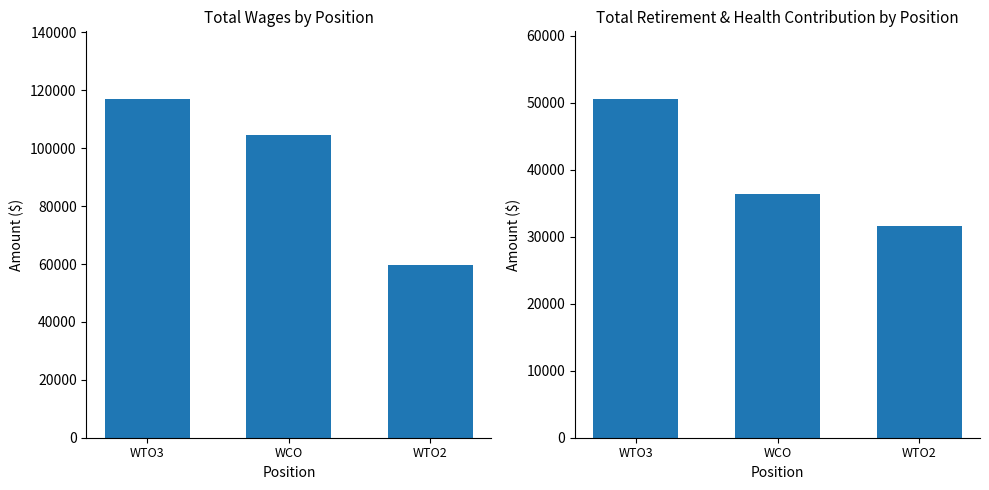

What is the difference between the Total Retirement & Health Contribution values at WCO and WTO2?

4771